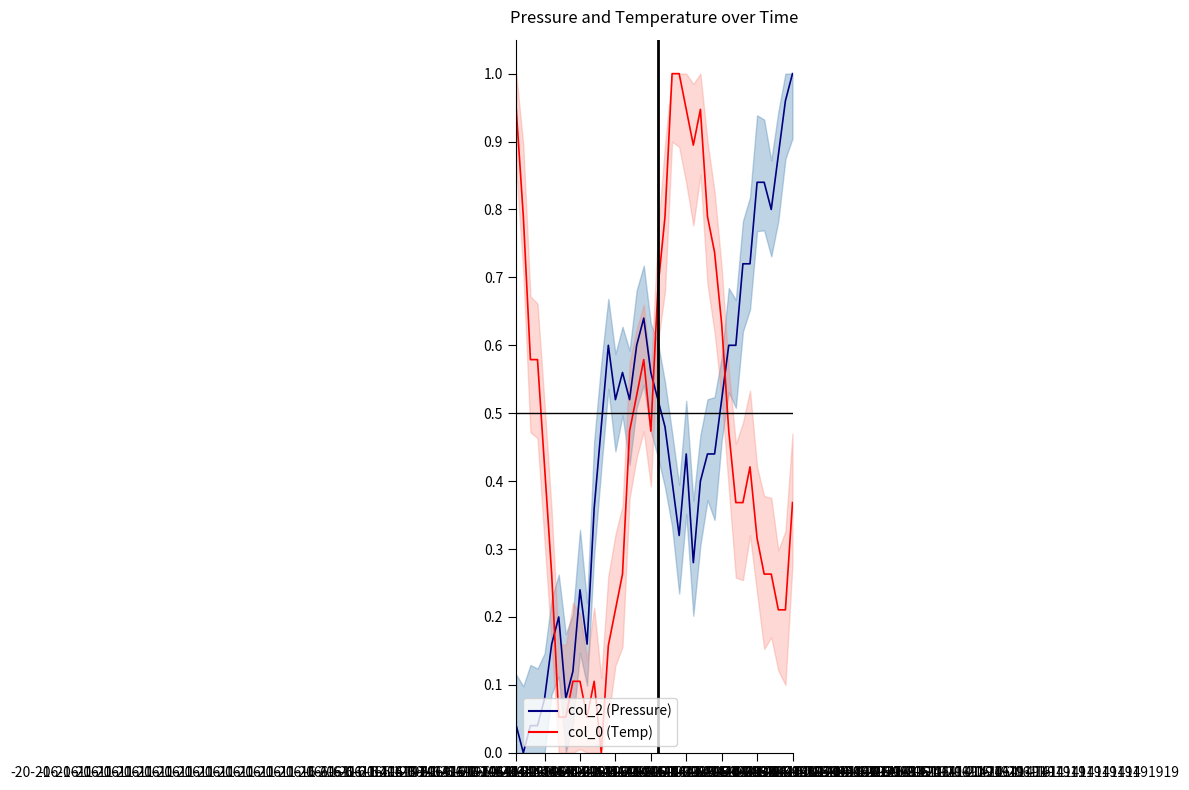

True or false: col_2_line has more than 1 interior local peaks.

True